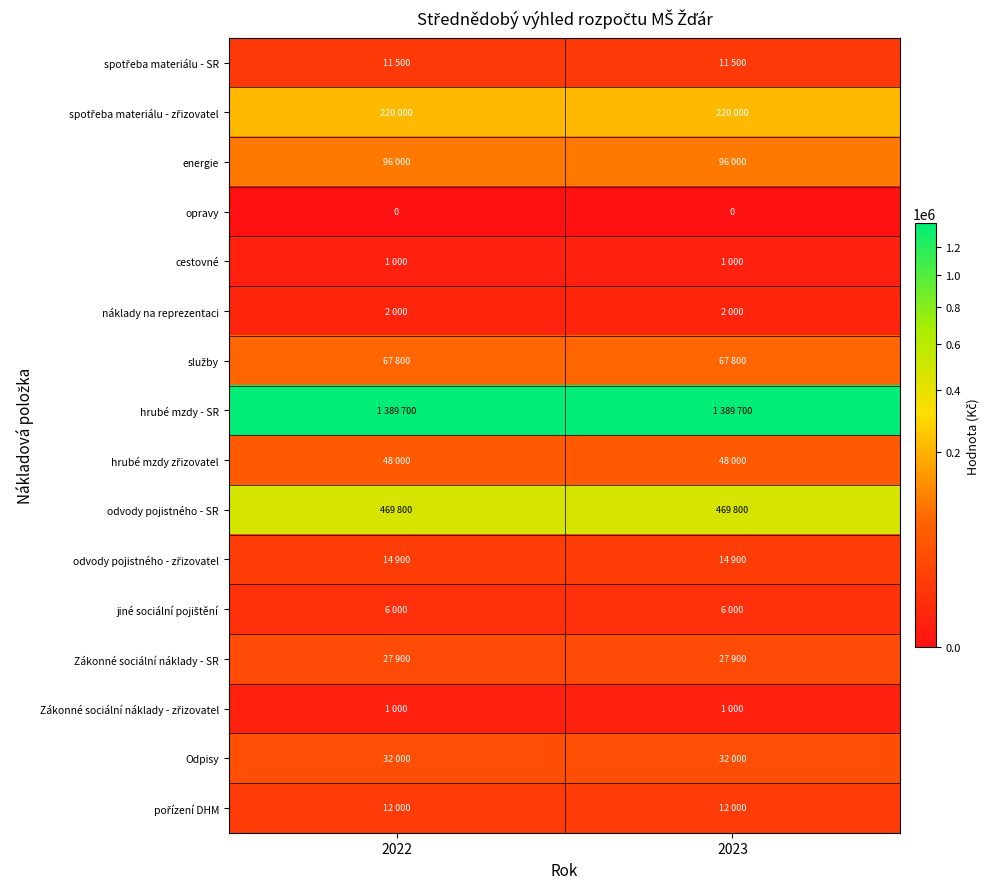

Between 2022 and 2023, which series saw the biggest shift?

spotřeba materiálu - SR